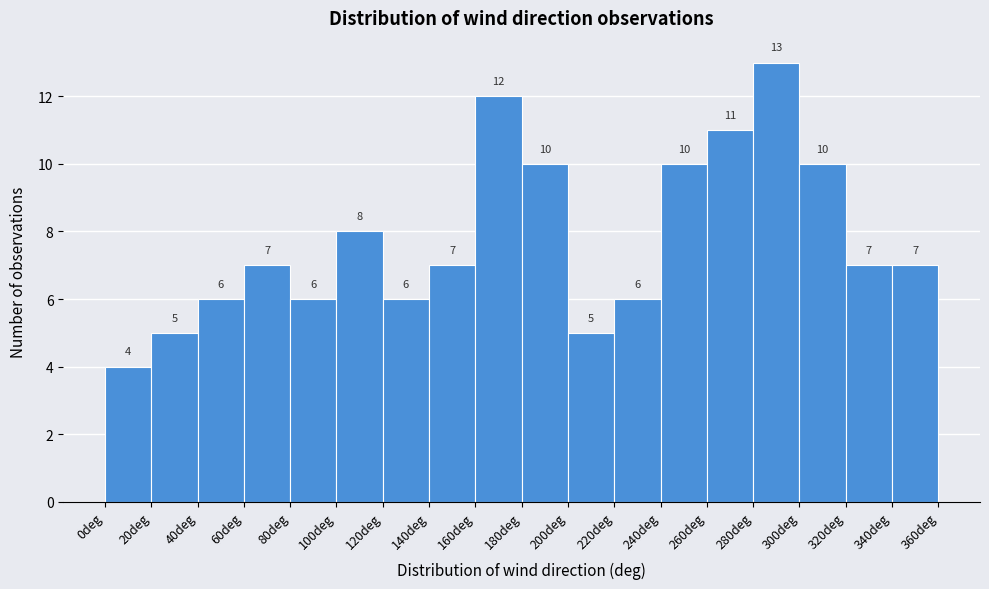

How tall is the bar that spans 120 to 140 on the x-axis?

6